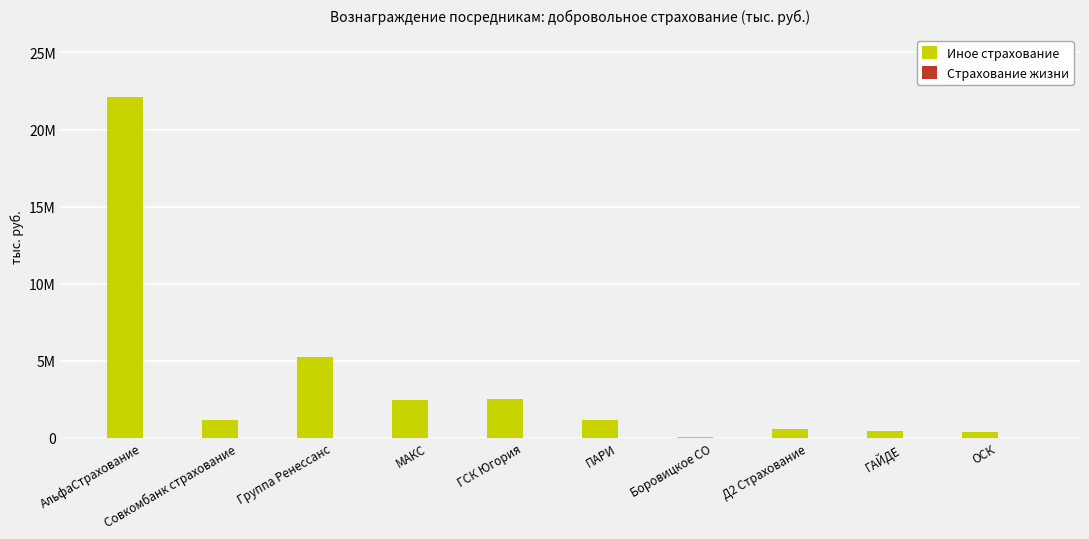

Does the chart contain stacked bars?

No